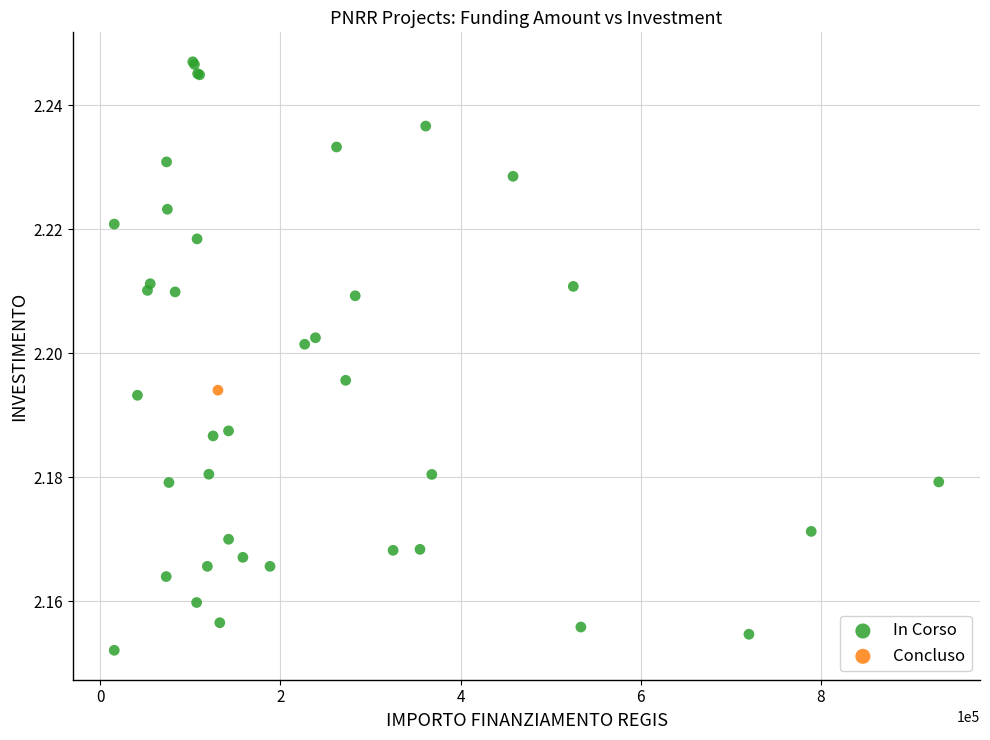

What are all the series names shown in the legend?

In Corso, Concluso